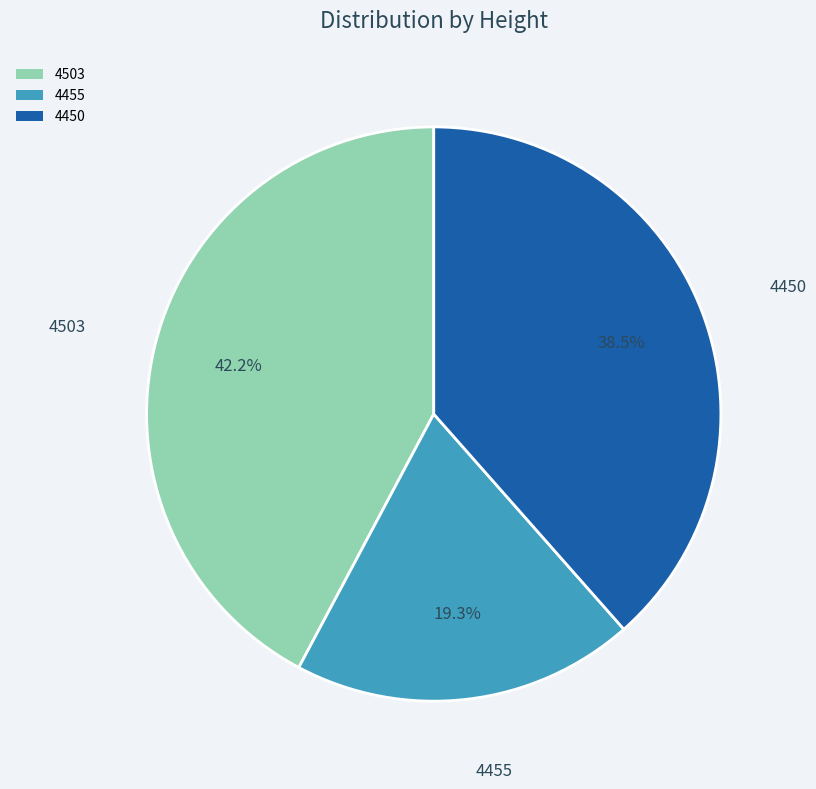

How many slices are in this pie chart?

3